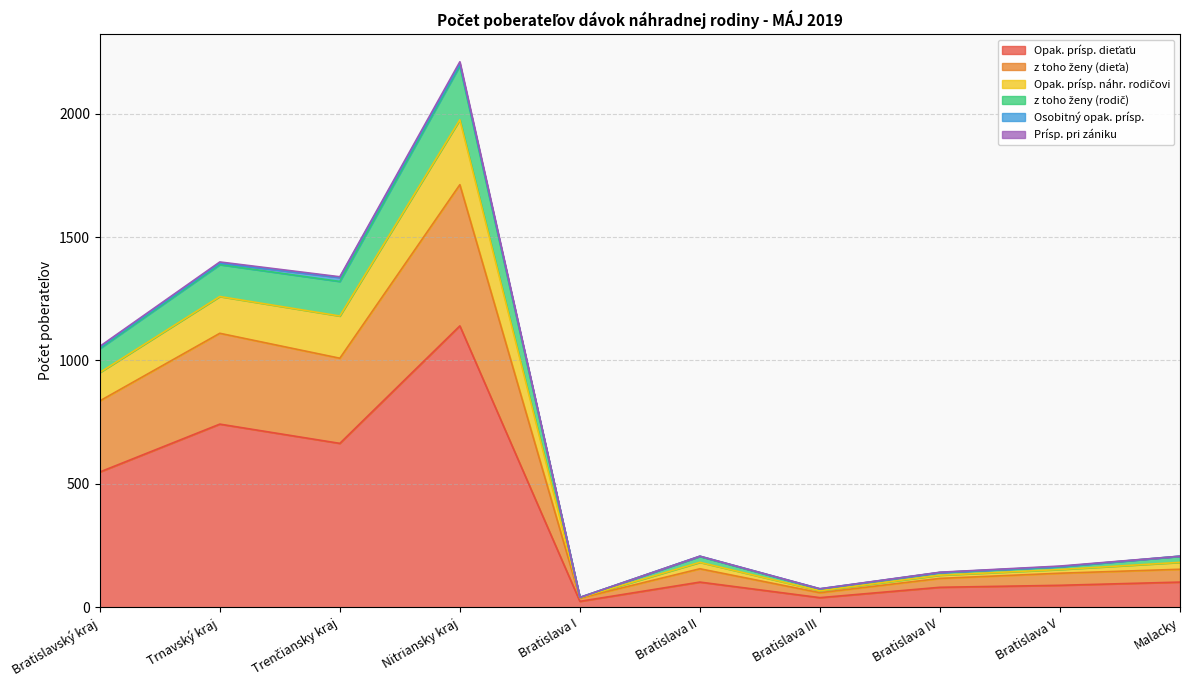

Which category has the lowest value across all series?

Bratislava I